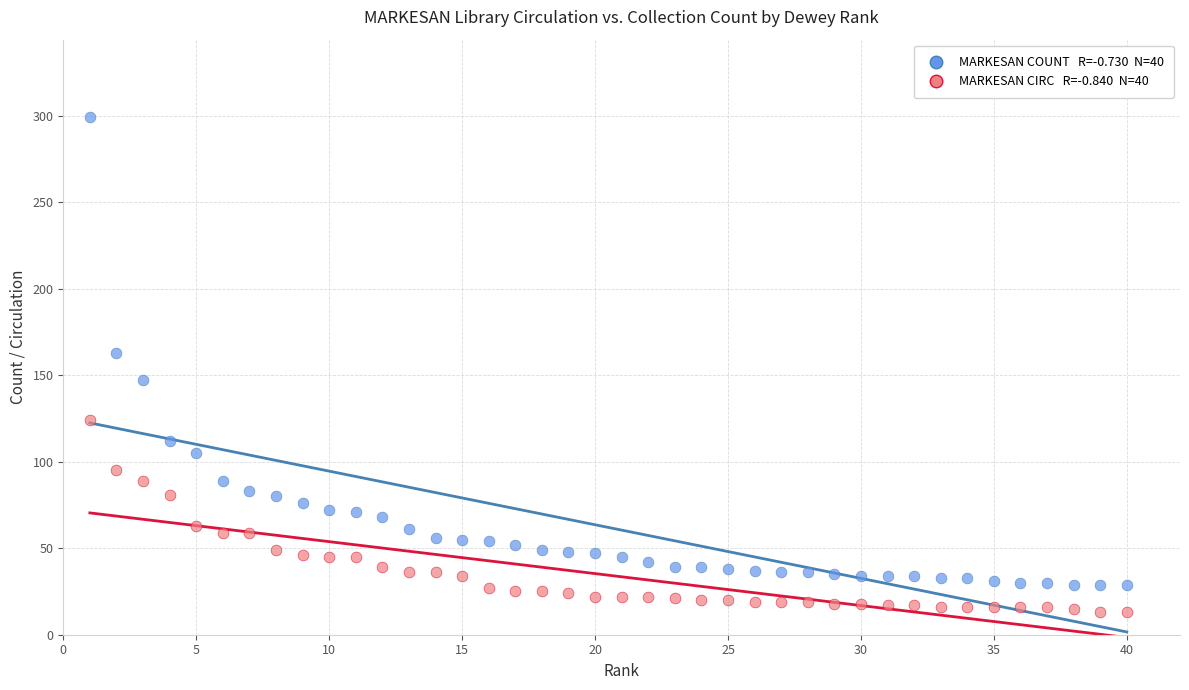

Across all data points, what is the range of X values (max minus min)?

39